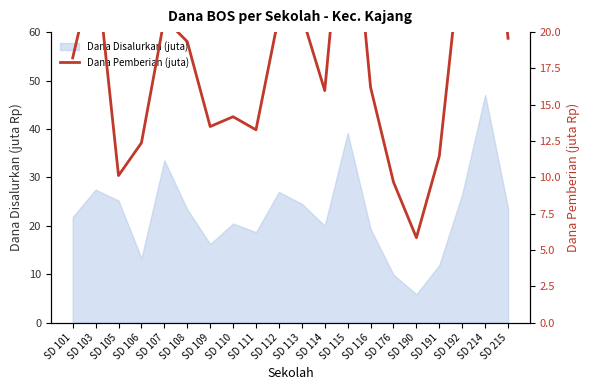

The chart shows a value of 21.1 at SD 112. True or false?

True